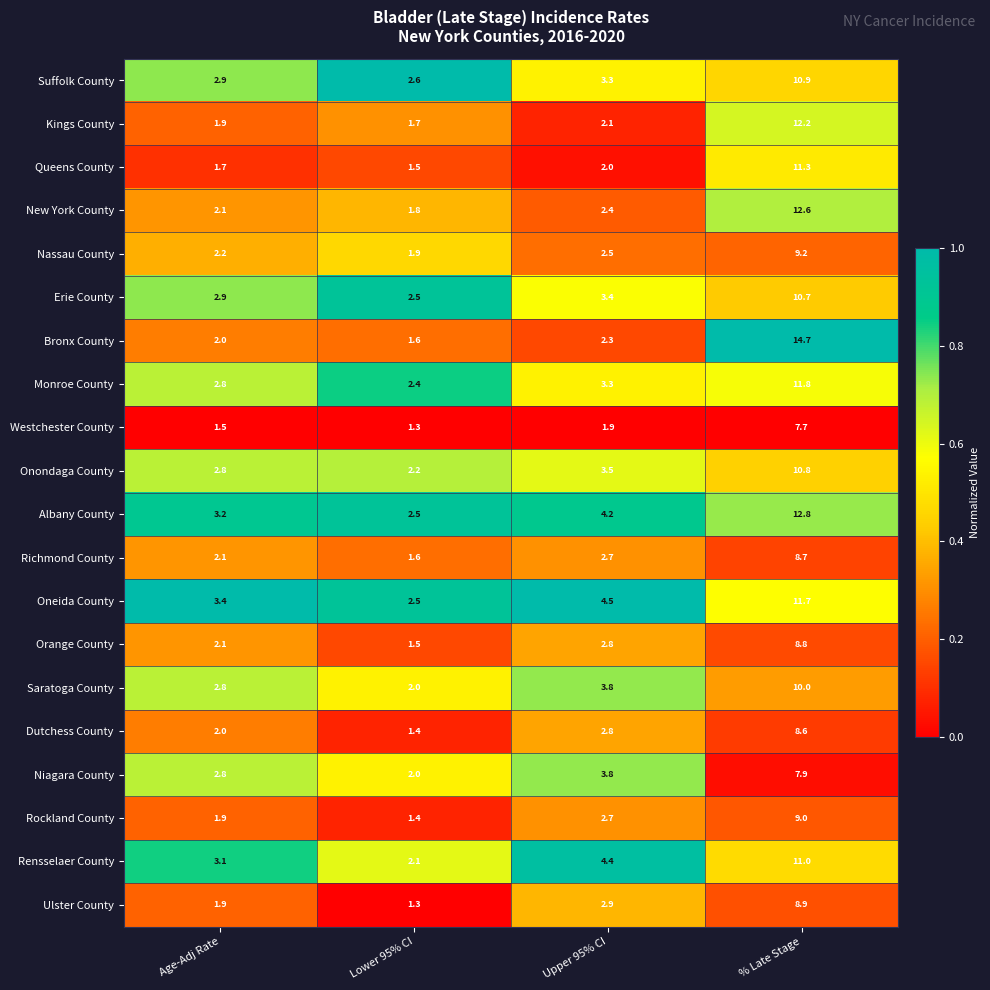

Which category has the lowest value in the Dutchess County series?

Lower 95% CI